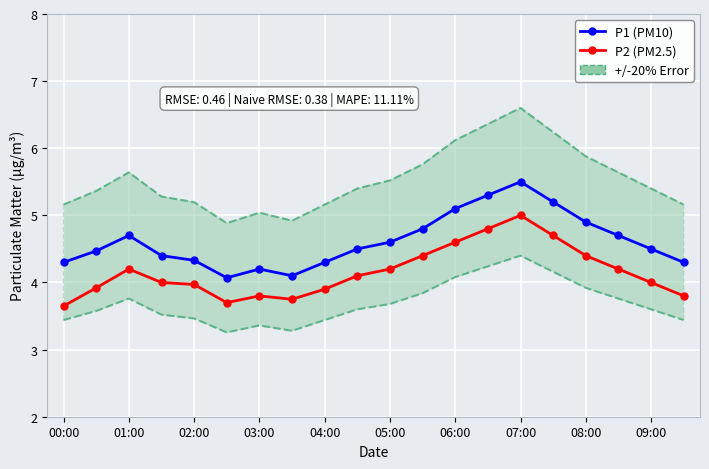

In P2 (PM2.5), how many points are lower than both neighbors (excluding endpoints)?

2